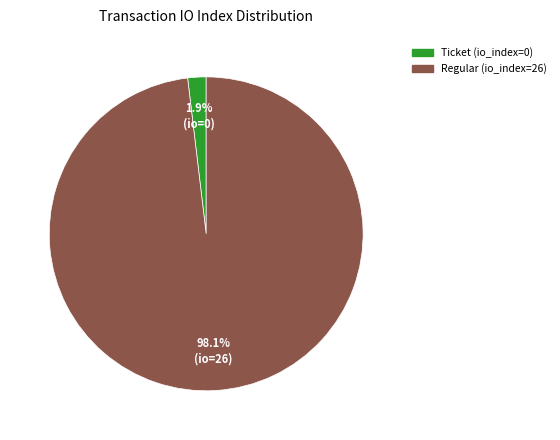

Which slice is the largest?

Regular (io_index=26)